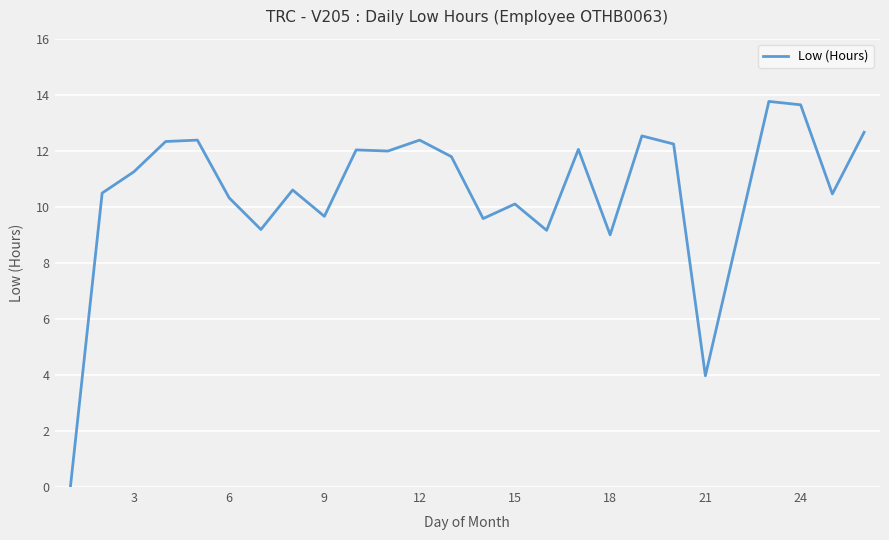

What is the difference between the maximum and minimum values?

13.8